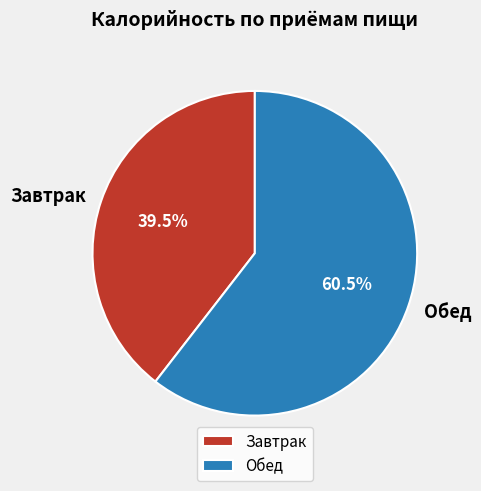

Between Завтрак and Обед, which is larger?

Обед